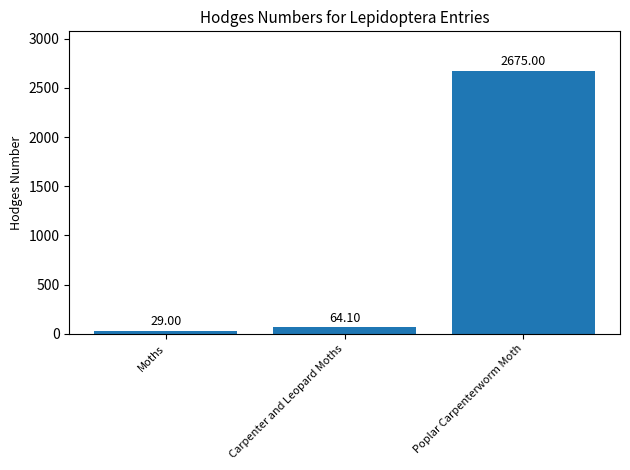

What is the greatest value displayed?

2675.0